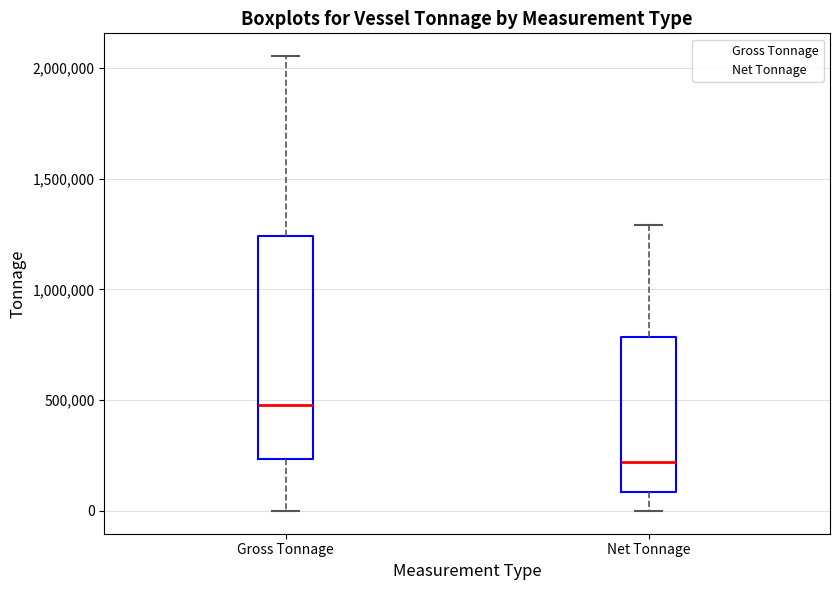

Reading left to right, read every box against the y-axis: the position of its median line, the range the box covers, and the ends of its whiskers. The values are not printed on the chart, so give them approximately, as read against the axis.

Gross Tonnage: median 500000, box 250000 to 1250000, whiskers 0 to 2050000
Net Tonnage: median 200000, box 100000 to 800000, whiskers 0 to 1300000